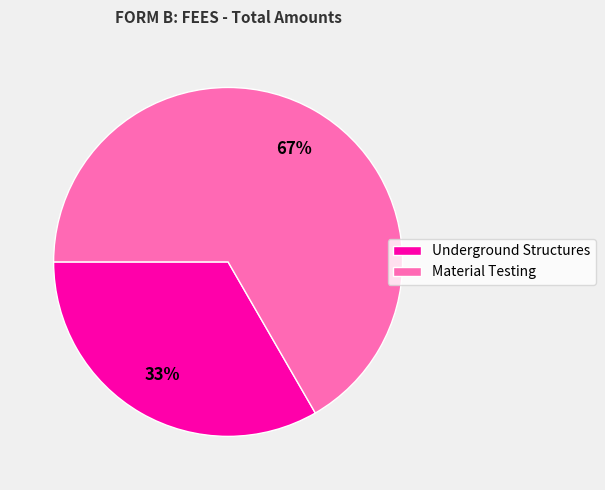

Which slice is the largest?

Material Testing